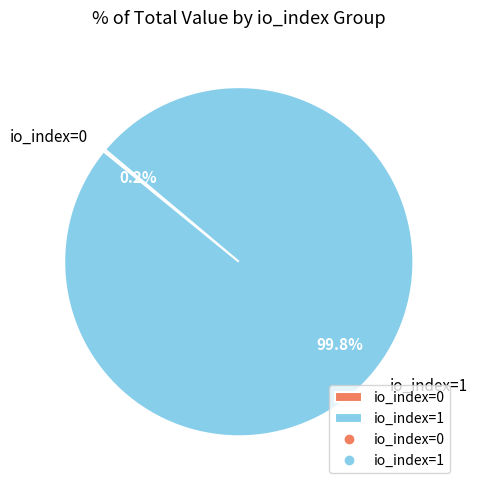

How much of the chart is everything except io_index=1?

0.2%